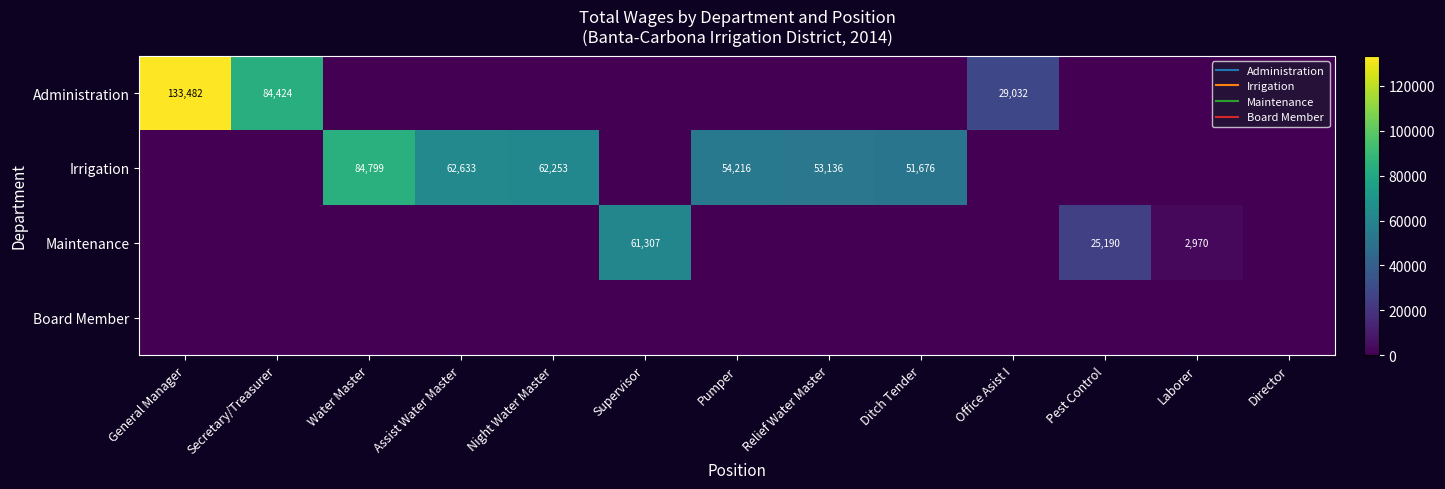

What is the difference between the Irrigation values at Pumper and Laborer?

54216